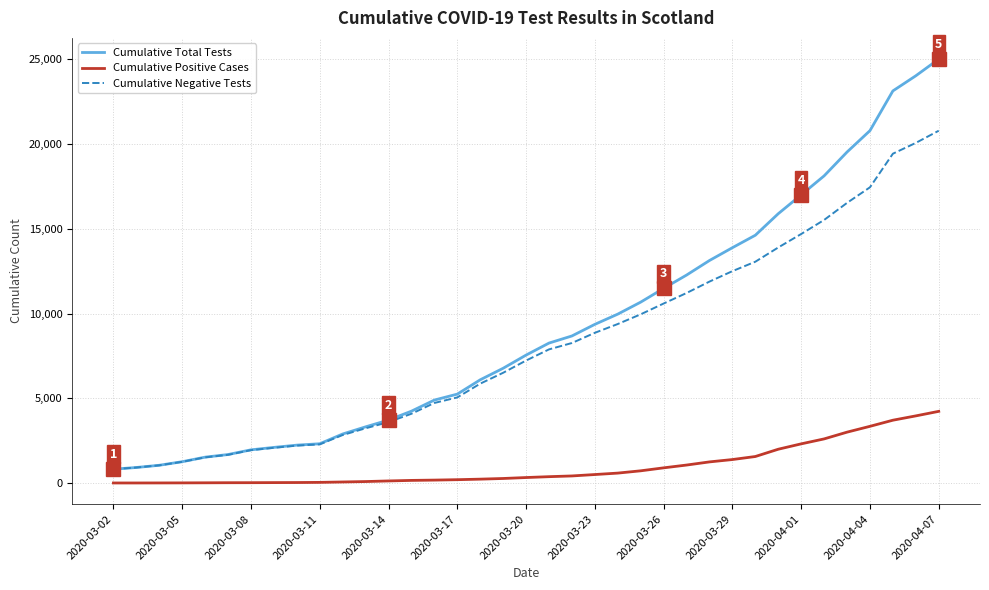

How many lines are shown in the chart?

3